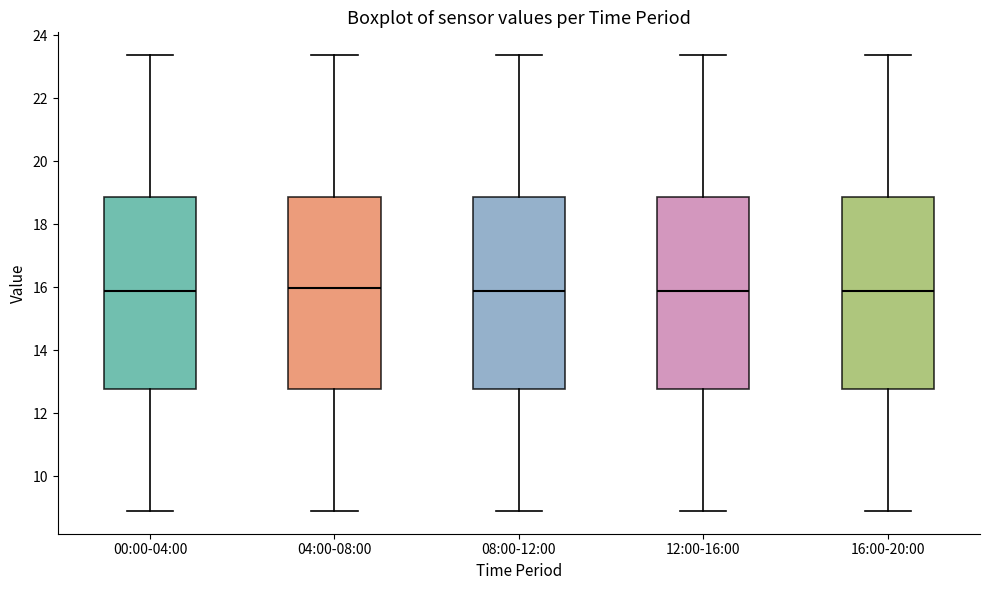

Where does the median line of the box for 12:00-16:00 sit on the y-axis? The values are not printed on the chart, so give them approximately, as read against the axis.

15.8